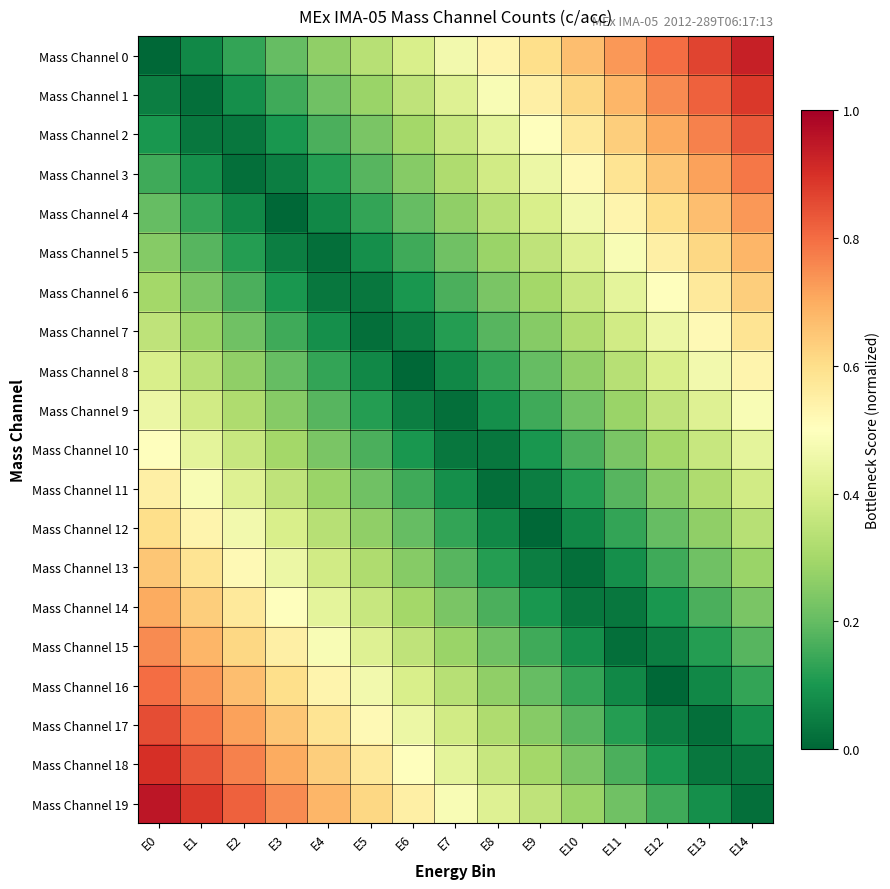

Rank the series at E11 from lowest to highest value.

Mass Channel 15, Mass Channel 14, Mass Channel 16, Mass Channel 13, Mass Channel 17, Mass Channel 12, Mass Channel 18, Mass Channel 11, Mass Channel 19, Mass Channel 10, Mass Channel 9, Mass Channel 8, Mass Channel 7, Mass Channel 6, Mass Channel 5, Mass Channel 4, Mass Channel 3, Mass Channel 2, Mass Channel 1, Mass Channel 0